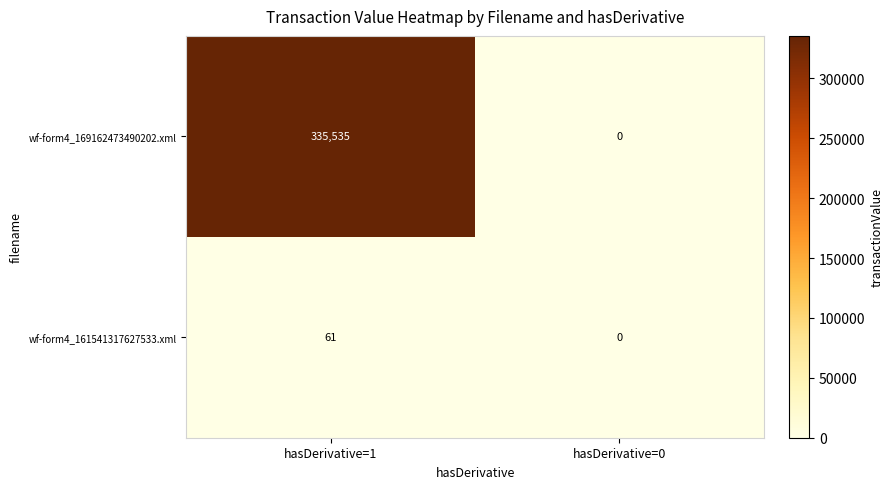

What is the average value of the wf-form4_169162473490202.xml series?

167768